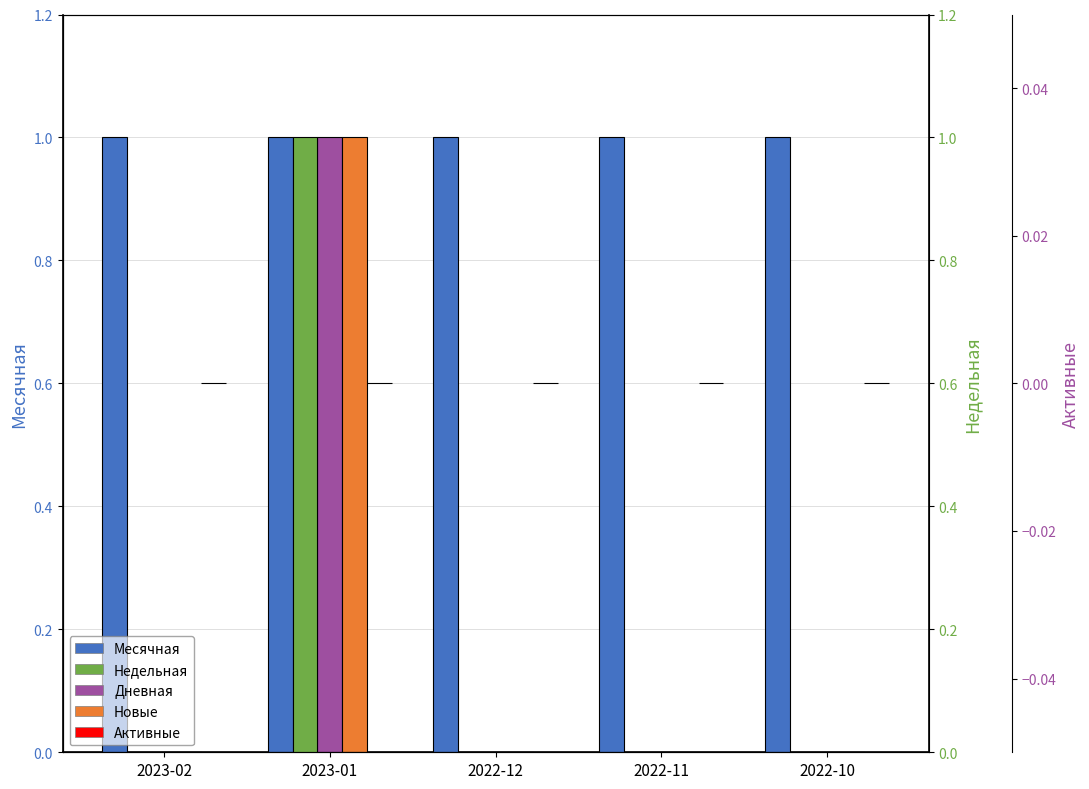

What position from the left is 2023-02?

1